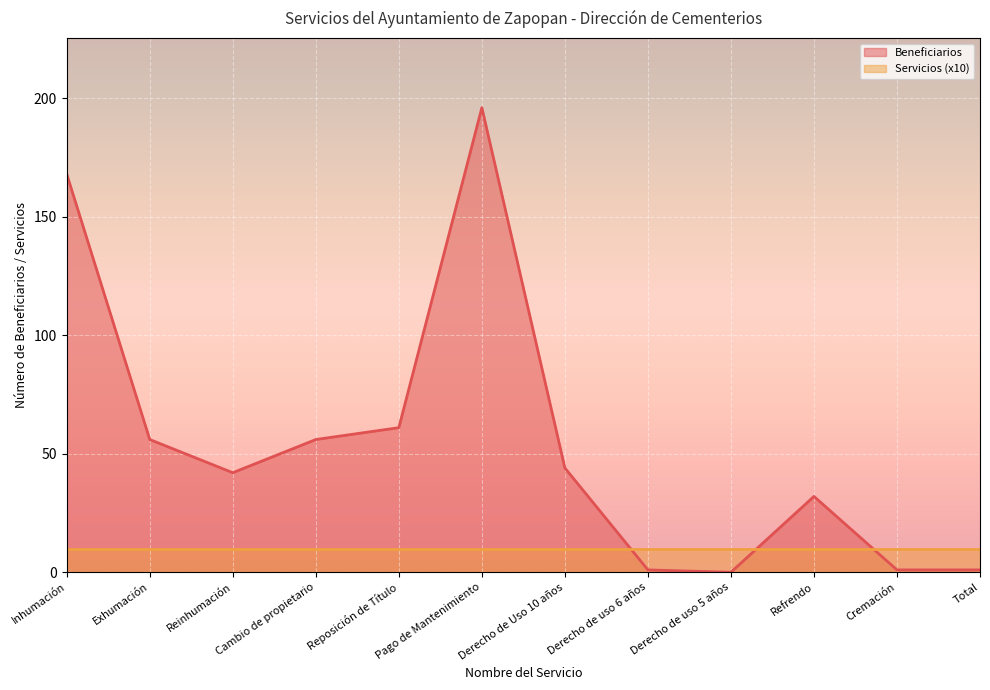

Which series has the largest range (max minus min)?

Beneficiarios